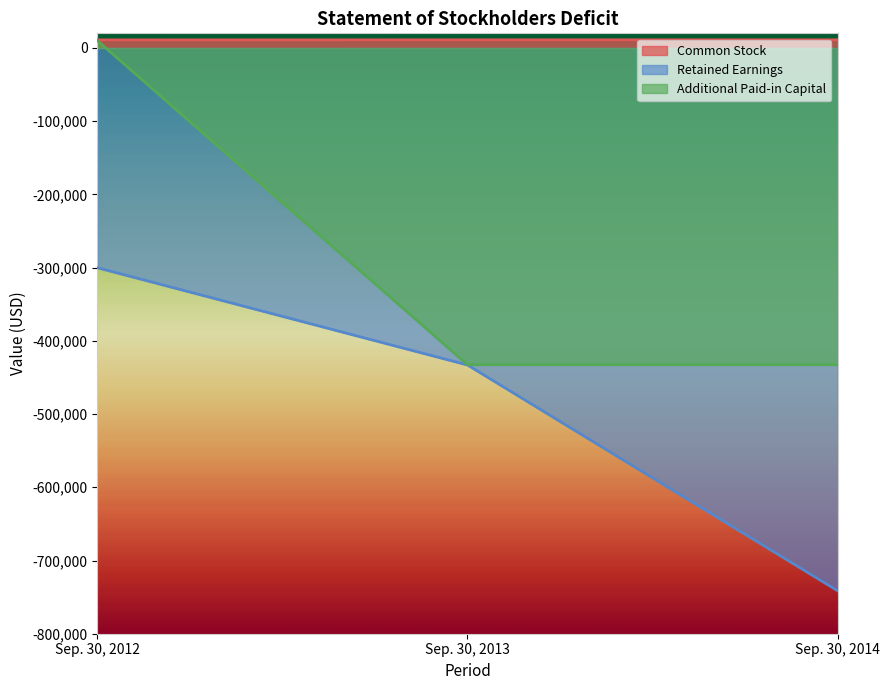

Between Sep. 30, 2012 and Sep. 30, 2013, which is larger?

Sep. 30, 2012